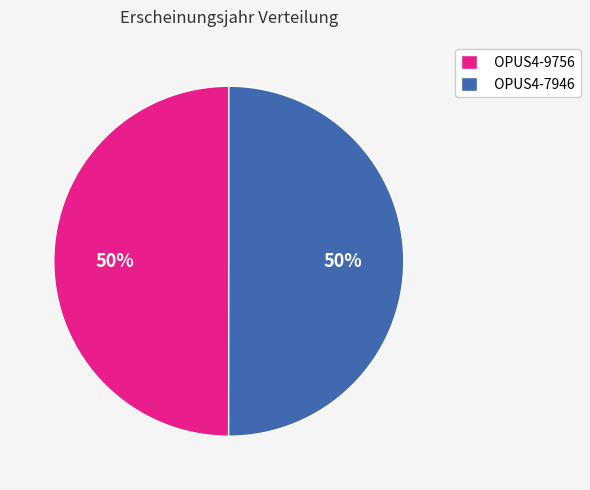

Is the sum of OPUS4-9756 and OPUS4-7946 greater than half?

Yes